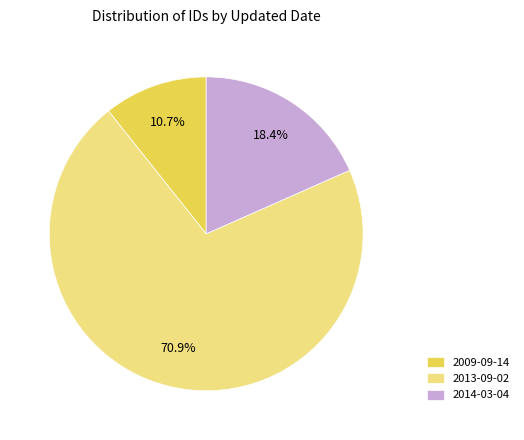

How many segments does this pie chart have?

3